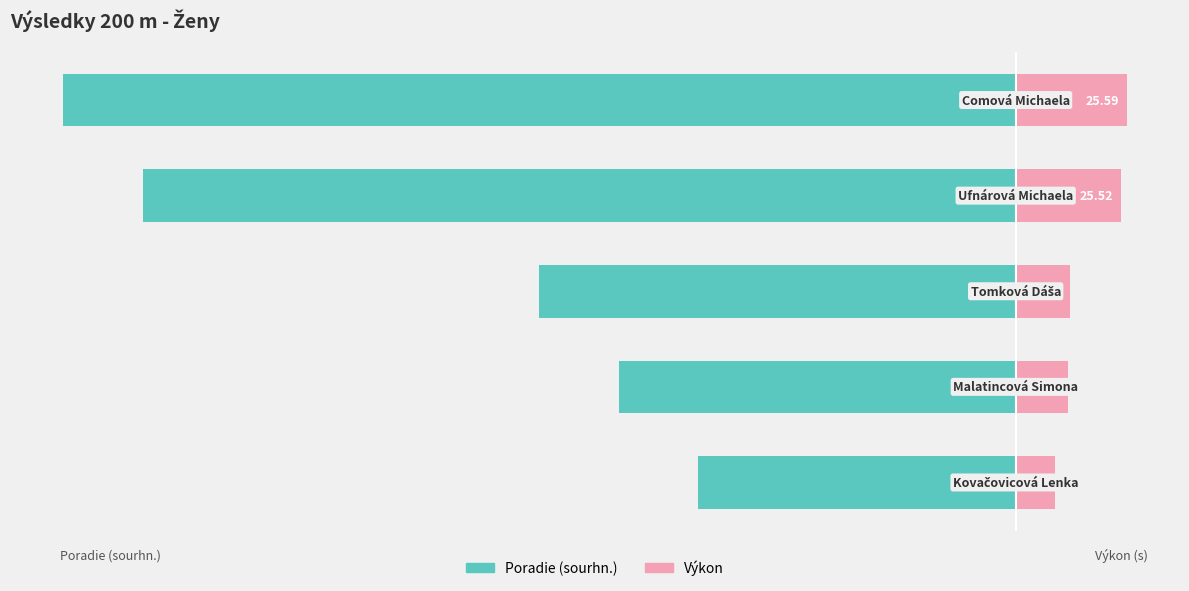

What are all the series names shown in the legend?

Poradie (sourhn.), Výkon